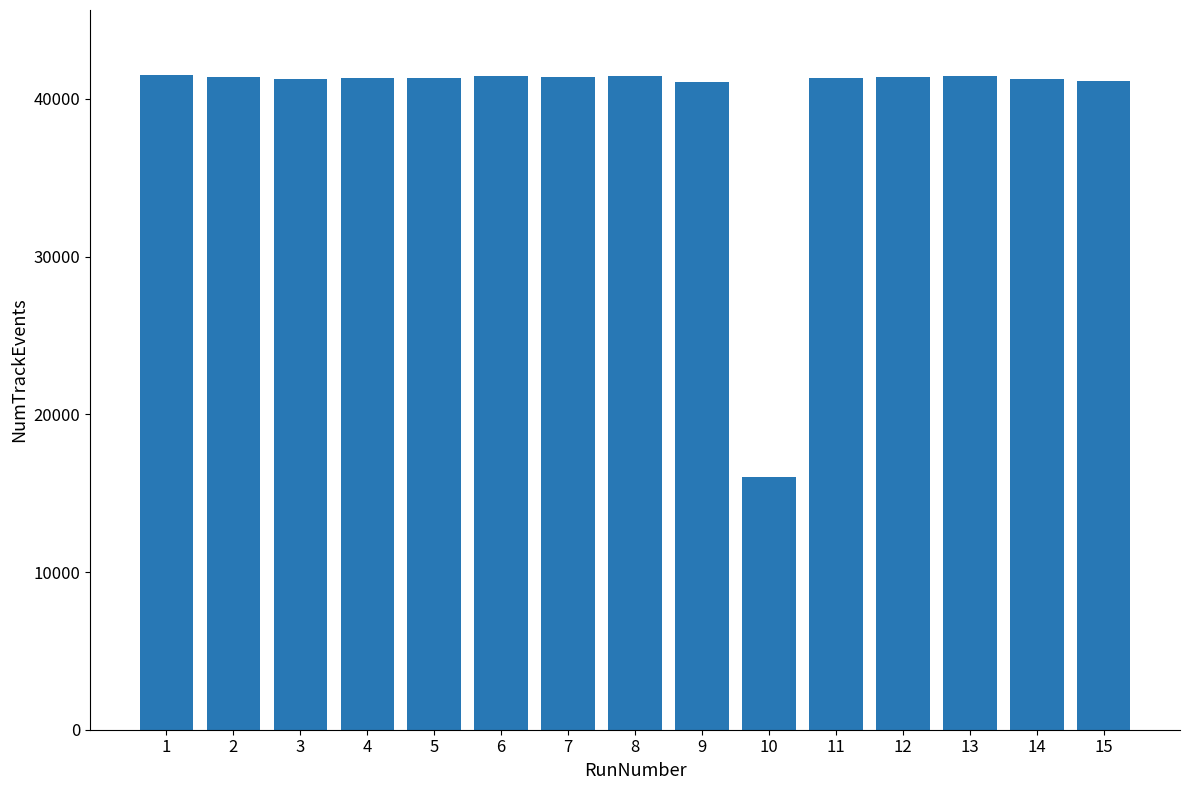

How many bars are there in total?

15